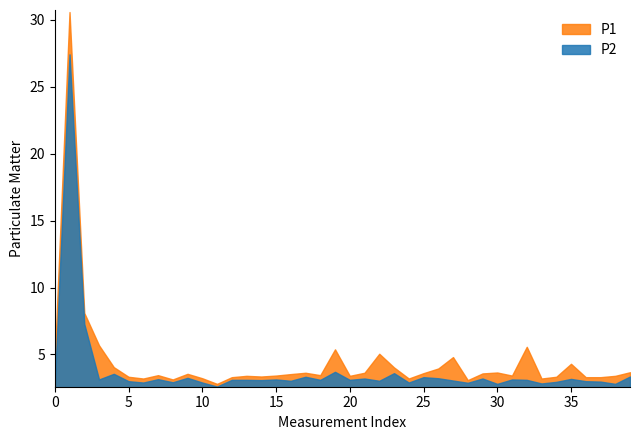

What are all the series names shown in the legend?

P1, P2